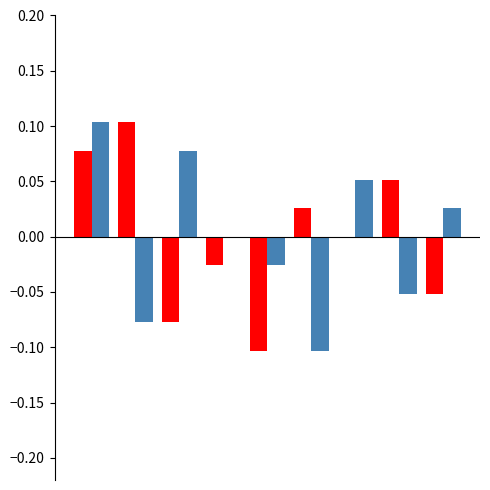

How many groups of bars are there?

9